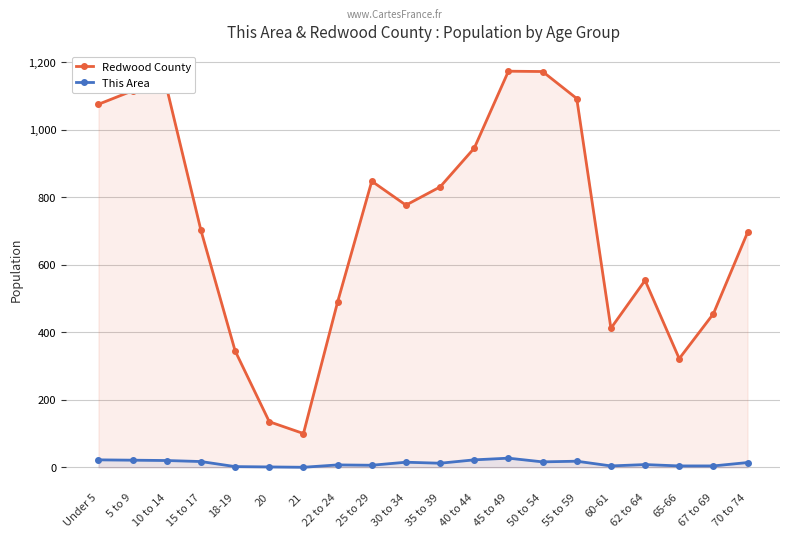

Count the number of categories in the chart.

20